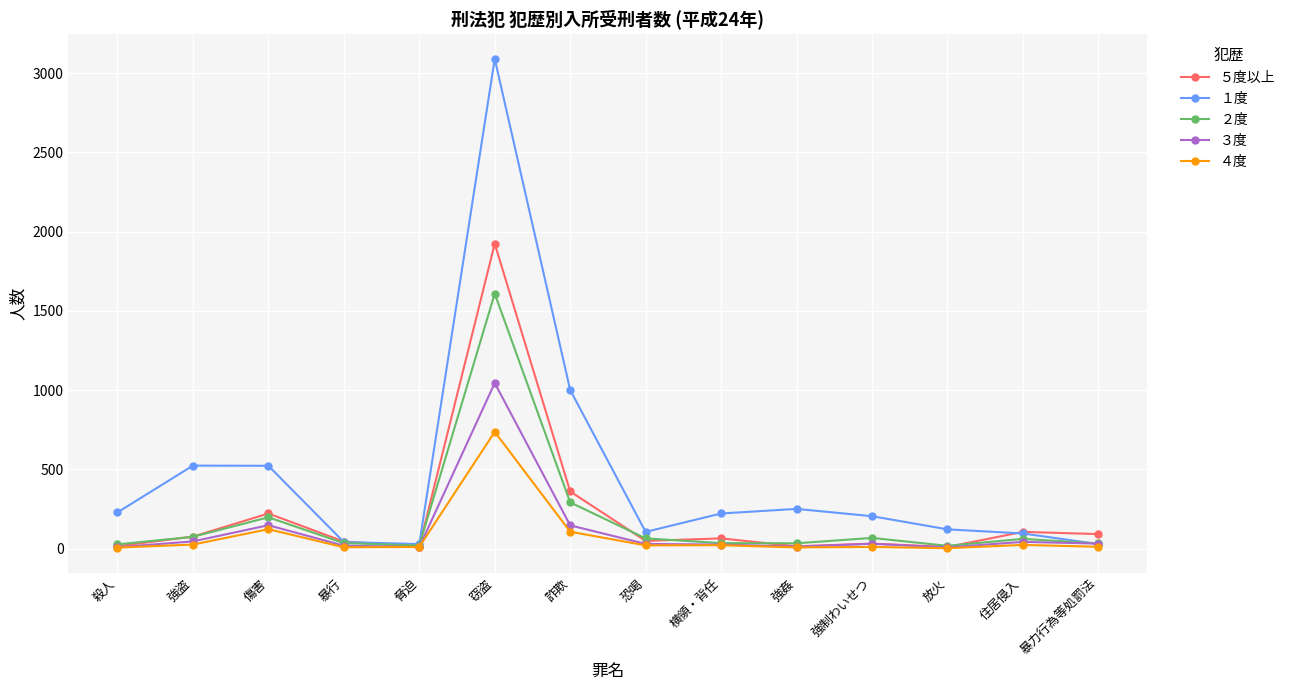

At which category does ３度 reach its first local peak?

傷害